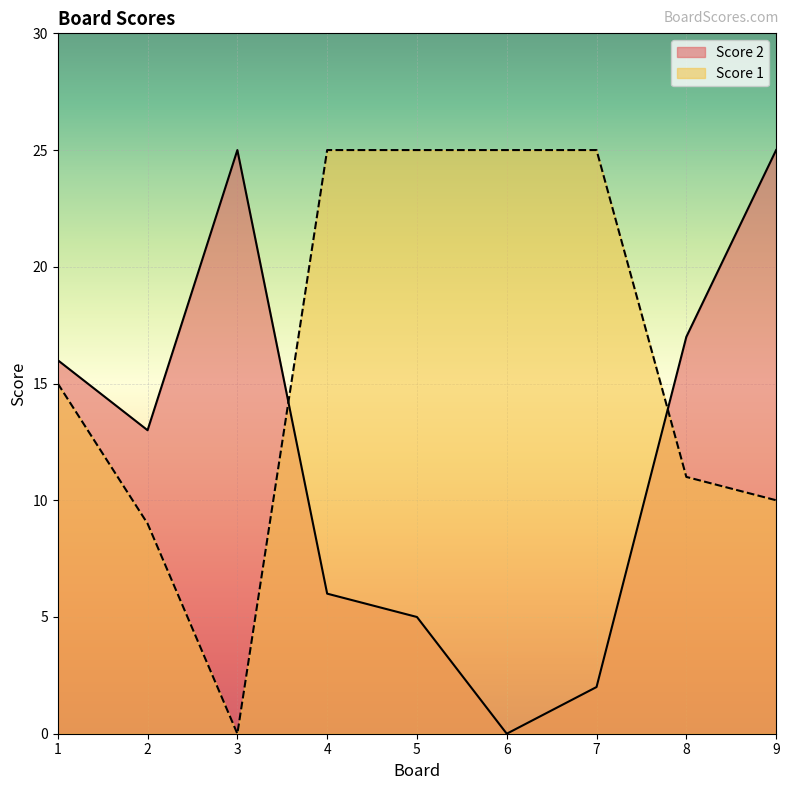

At how many categories does at least one series exceed 13?

8